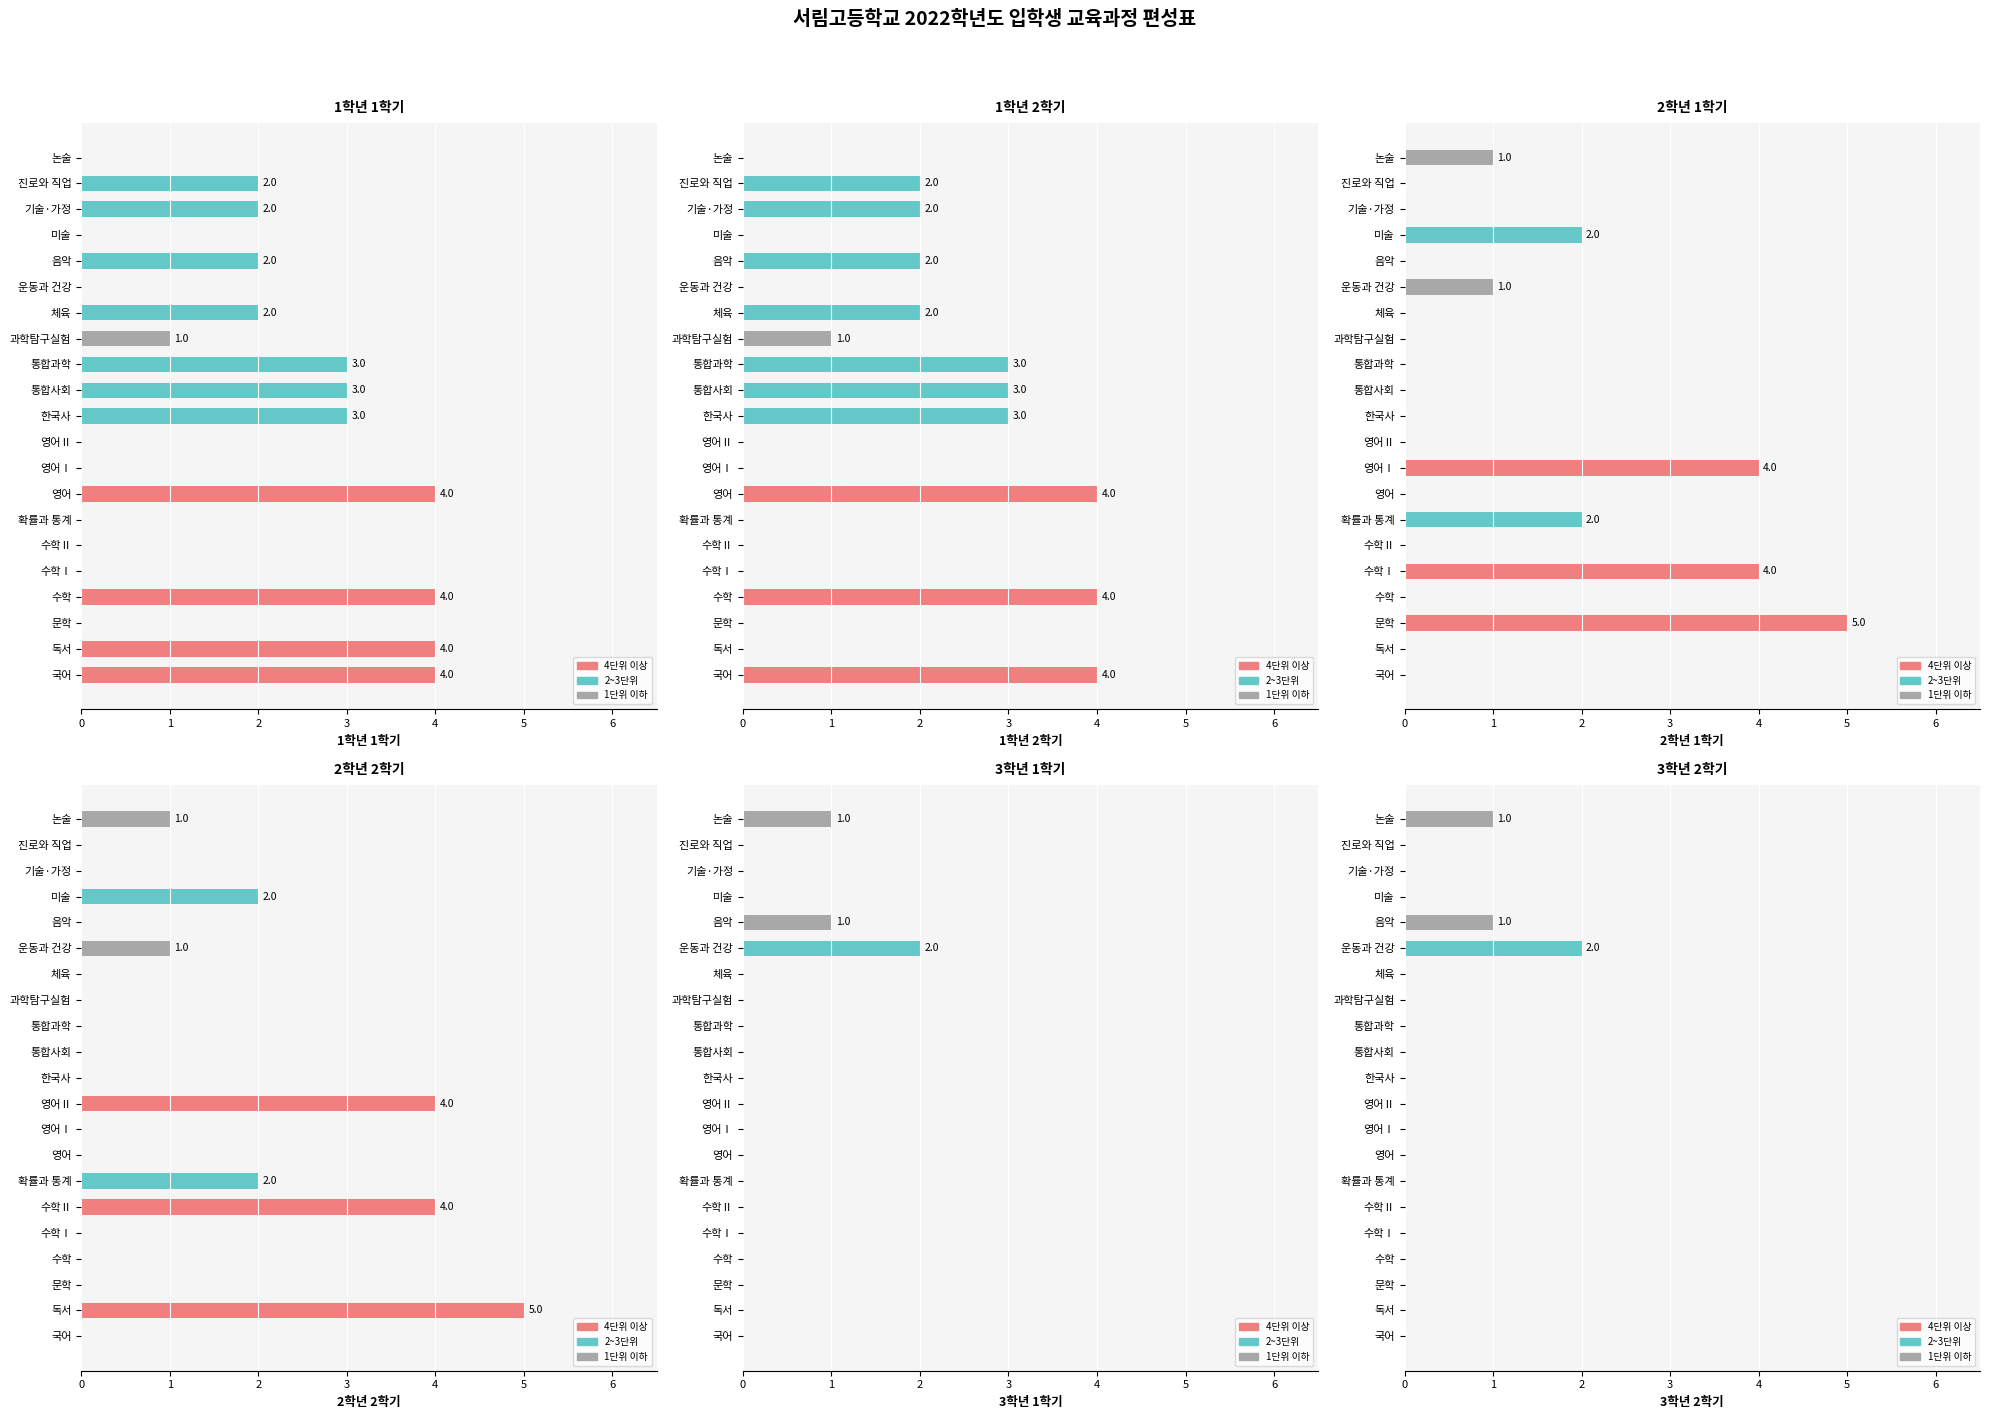

What is the maximum value for 3학년 2학기?

2